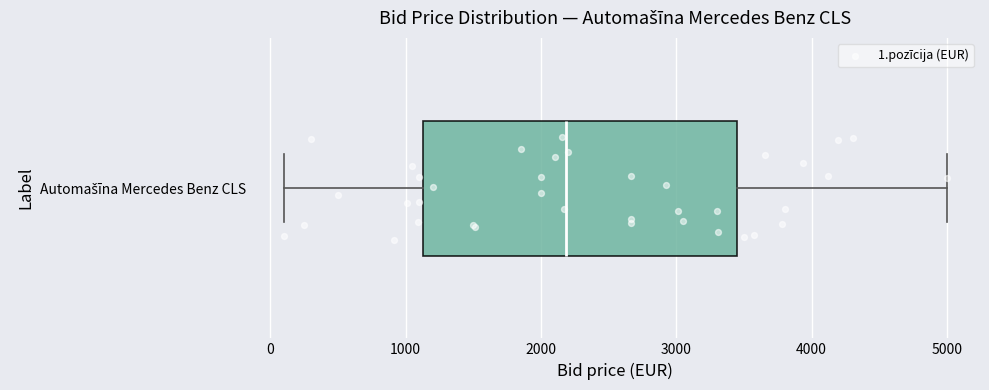

Transcribe this box plot: give where the median line is, the range the box spans, and where the two whiskers end, as read against the x-axis. The values are not printed on the chart, so give them approximately, as read against the axis.

median 2200, box 1100 to 3500, whiskers 100 to 5000